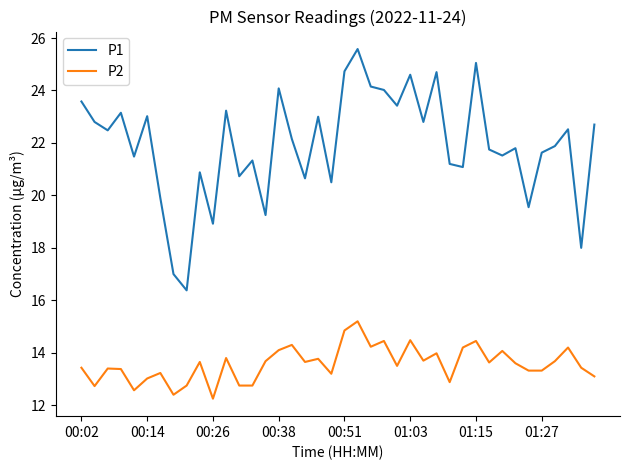

Rank the series by their average value, from lowest to highest.

P2, P1